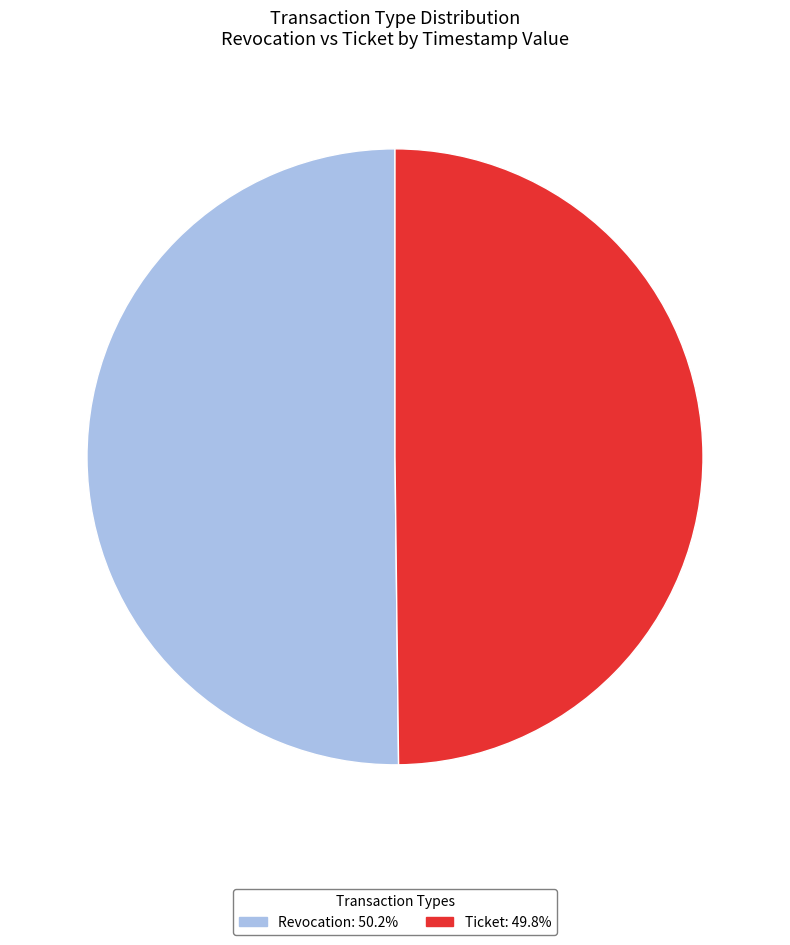

Combined, do Ticket and Revocation account for over 50%?

Yes